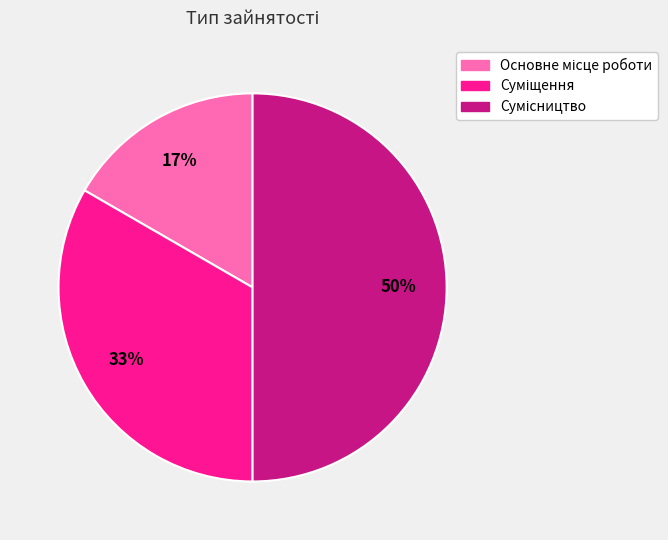

To the nearest percent, what is the difference between the largest and smallest slice percentages?

33%